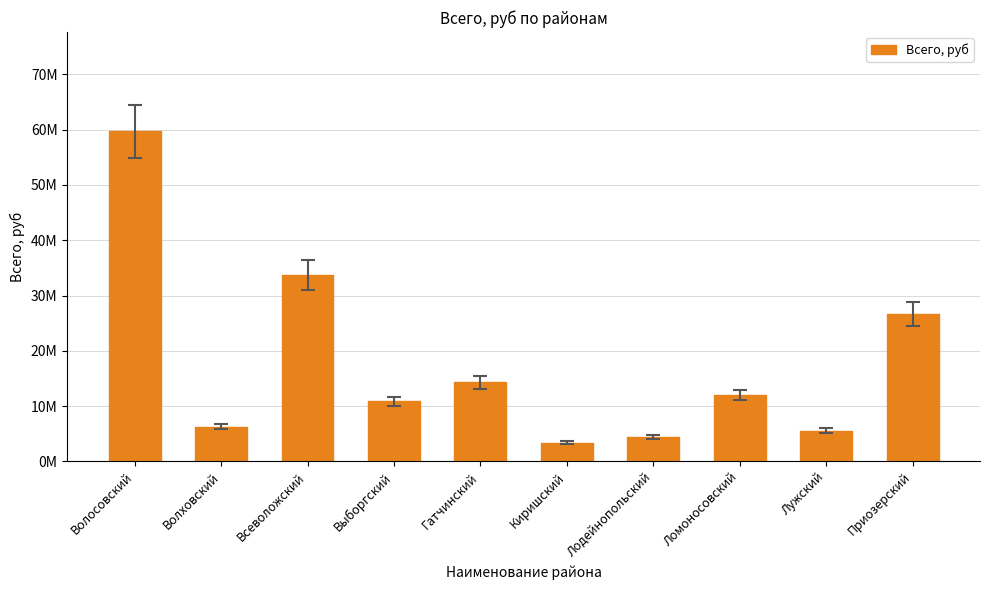

What is the label of the 2nd bar from the right?

Лужский